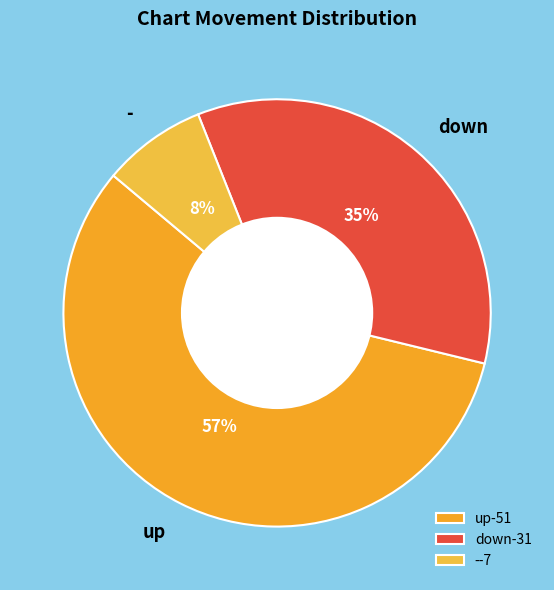

Combined, do down and up account for over 50%?

Yes